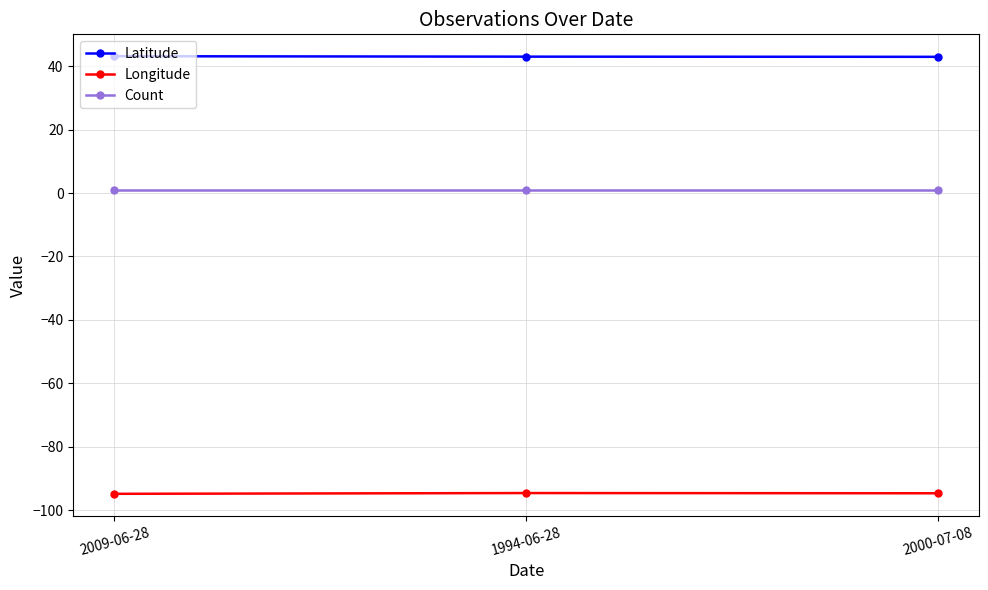

At how many categories does at least one series exceed 6?

3